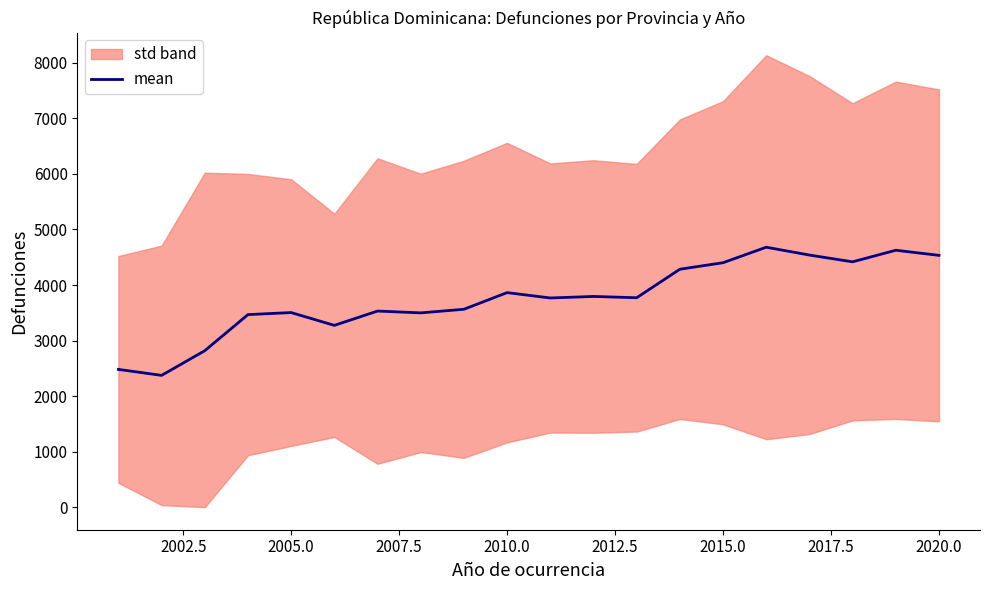

How many lines are shown in the chart?

1